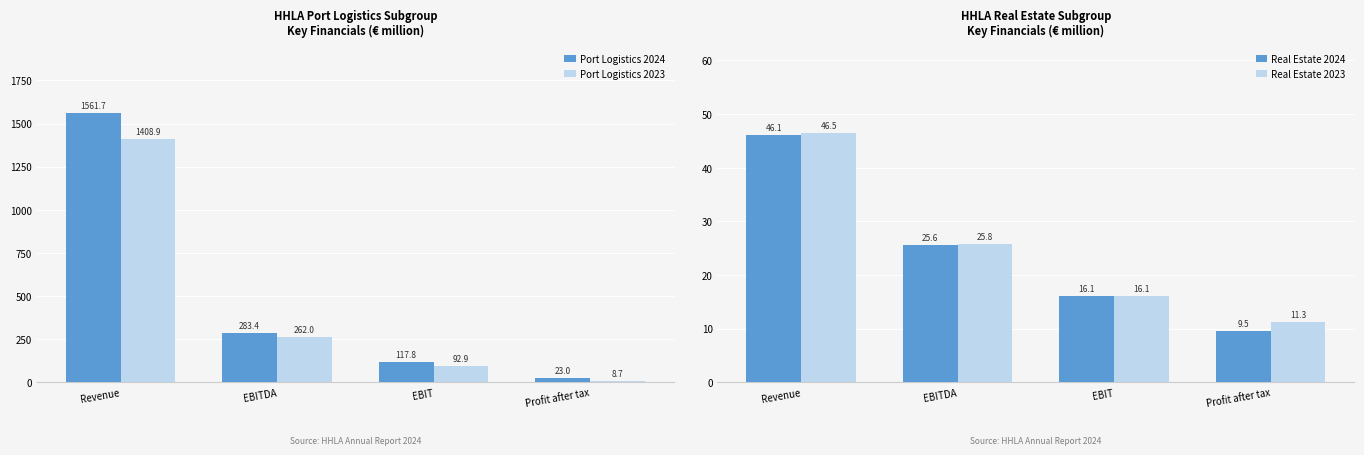

What is the difference between the maximum and second lowest values in the Real Estate 2023 series?

30.4